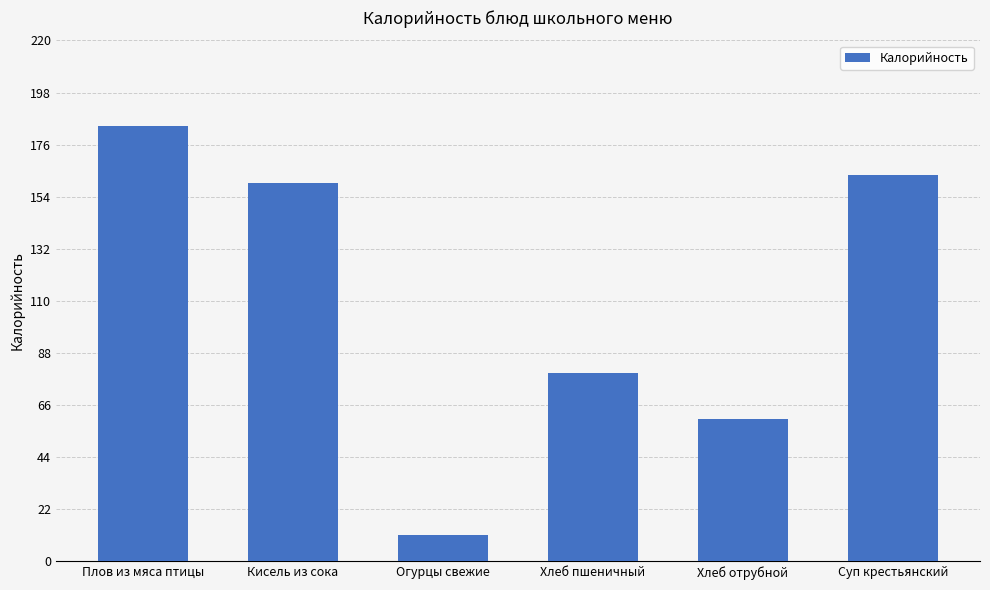

What is the sum of the values at Хлеб пшеничный and Огурцы свежие?

90.6